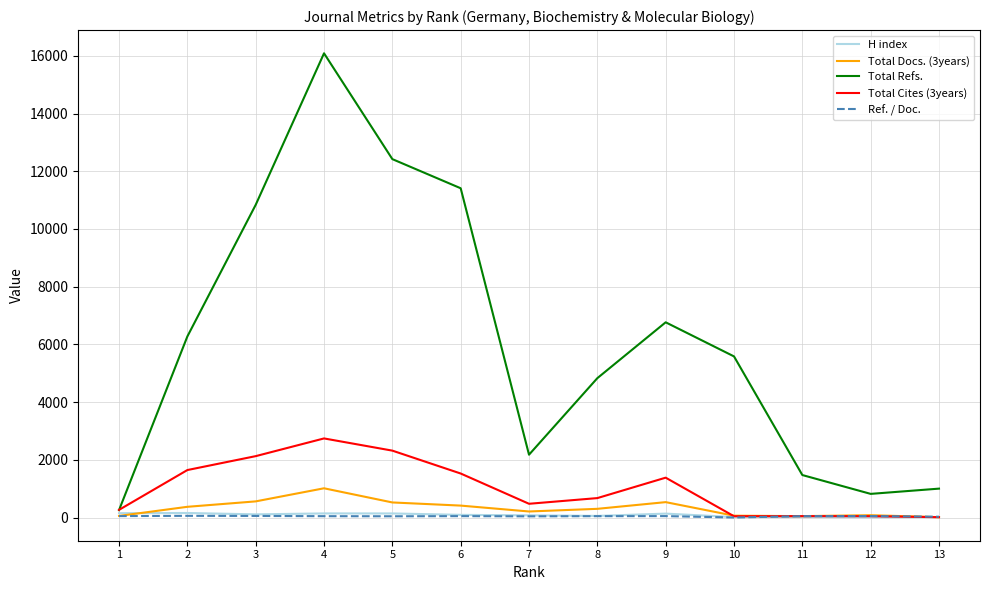

Which series has the widest spread of values?

Total Refs.